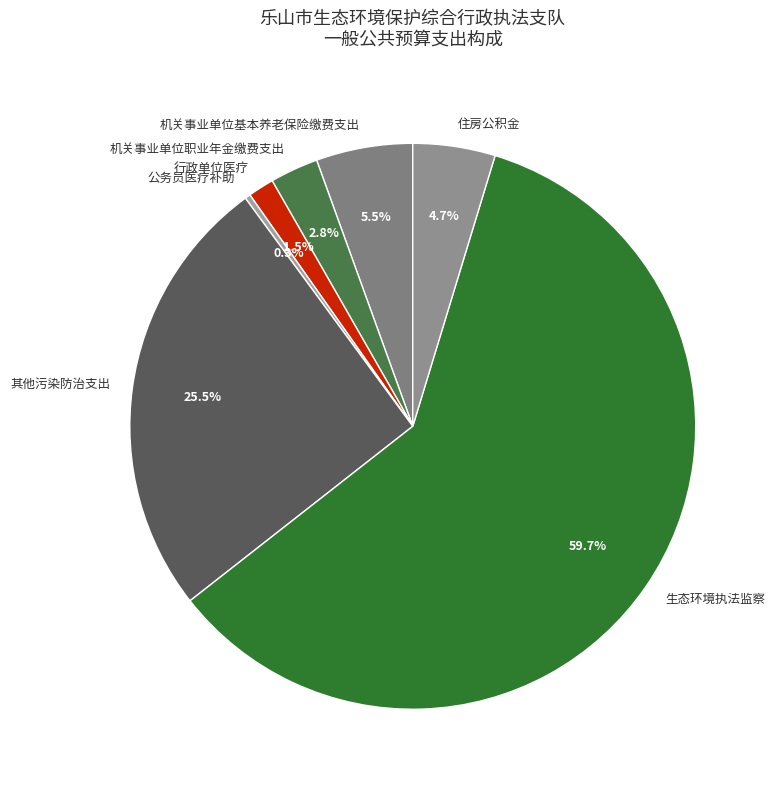

Rank the categories by value from lowest to highest.

公务员医疗补助, 行政单位医疗, 机关事业单位职业年金缴费支出, 住房公积金, 机关事业单位基本养老保险缴费支出, 其他污染防治支出, 生态环境执法监察